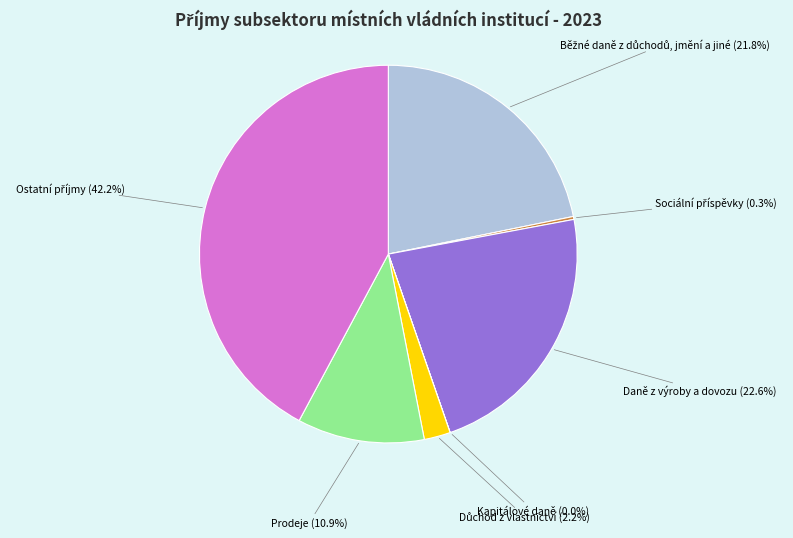

Is there any slice that represents more than half of the pie?

No